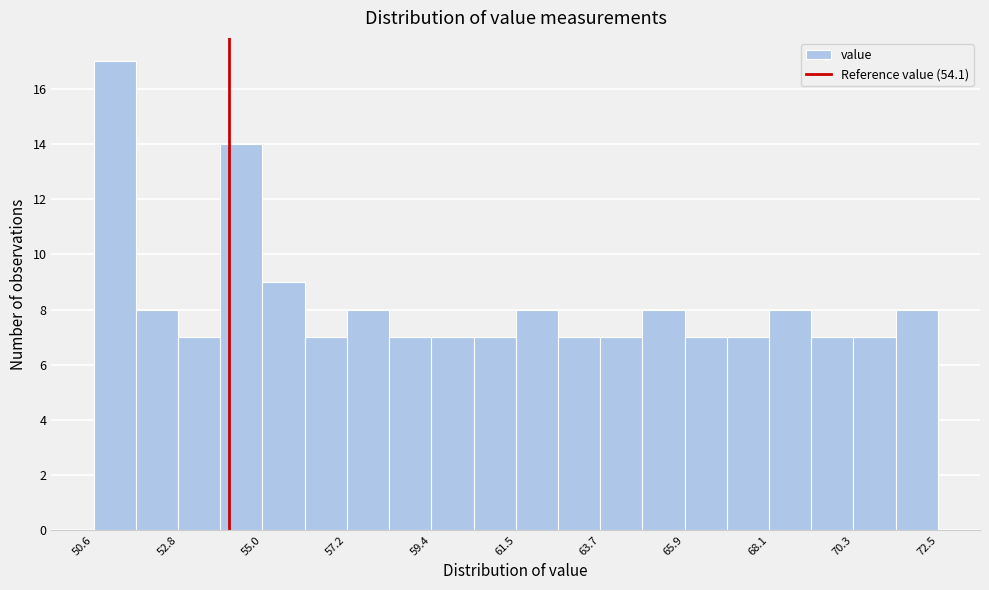

Around what value on the x-axis is the tallest bar? Give the approximate position of its centre, as read against the axis.

51.0